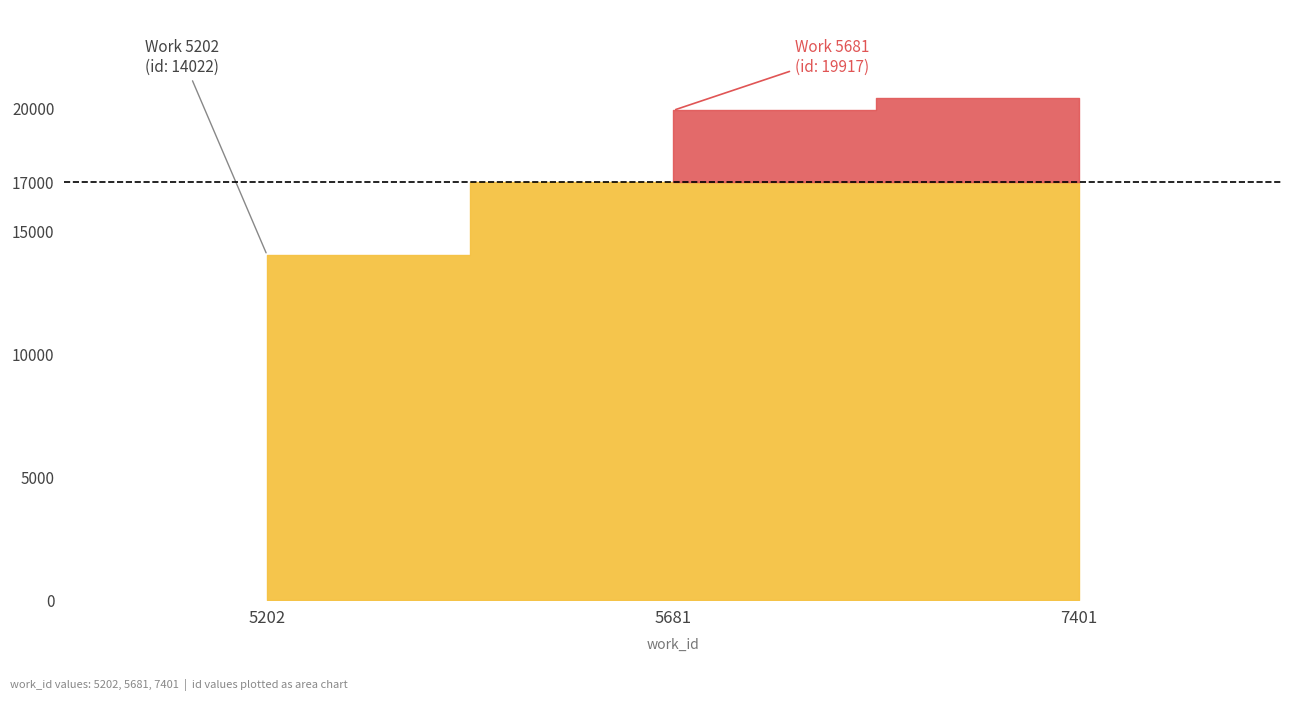

True or false: the data shows 10282 at 7401.

False